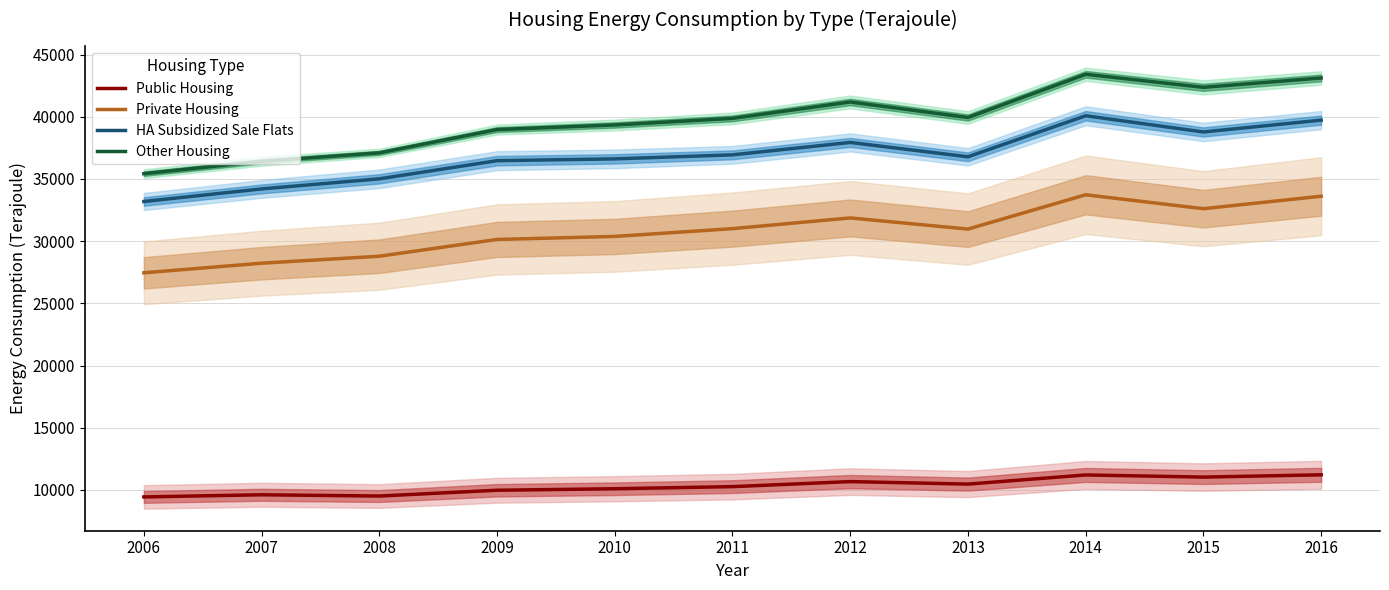

True or false: Other Housing has more than 1 interior local peaks.

True